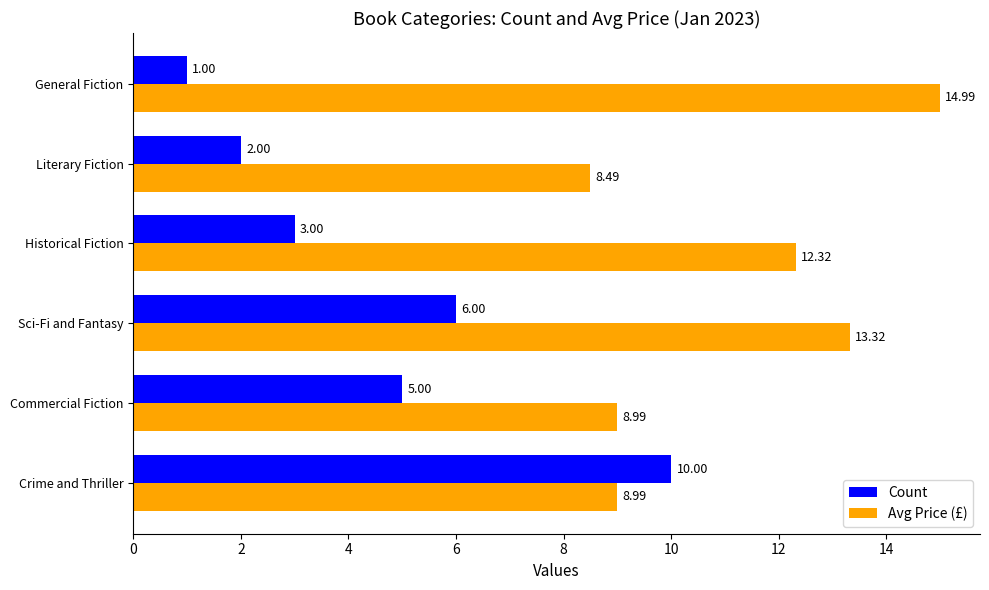

At which label is Avg Price (£) closest to 11?

Historical Fiction